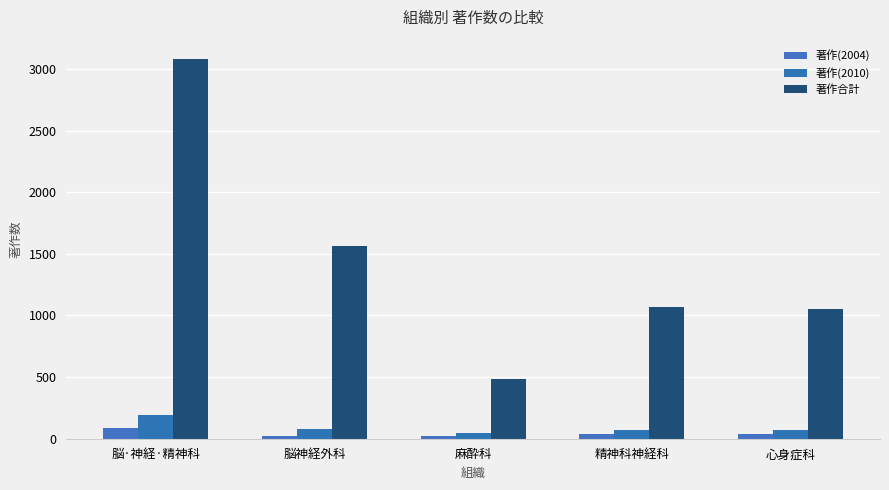

How many bars are there in each group?

3